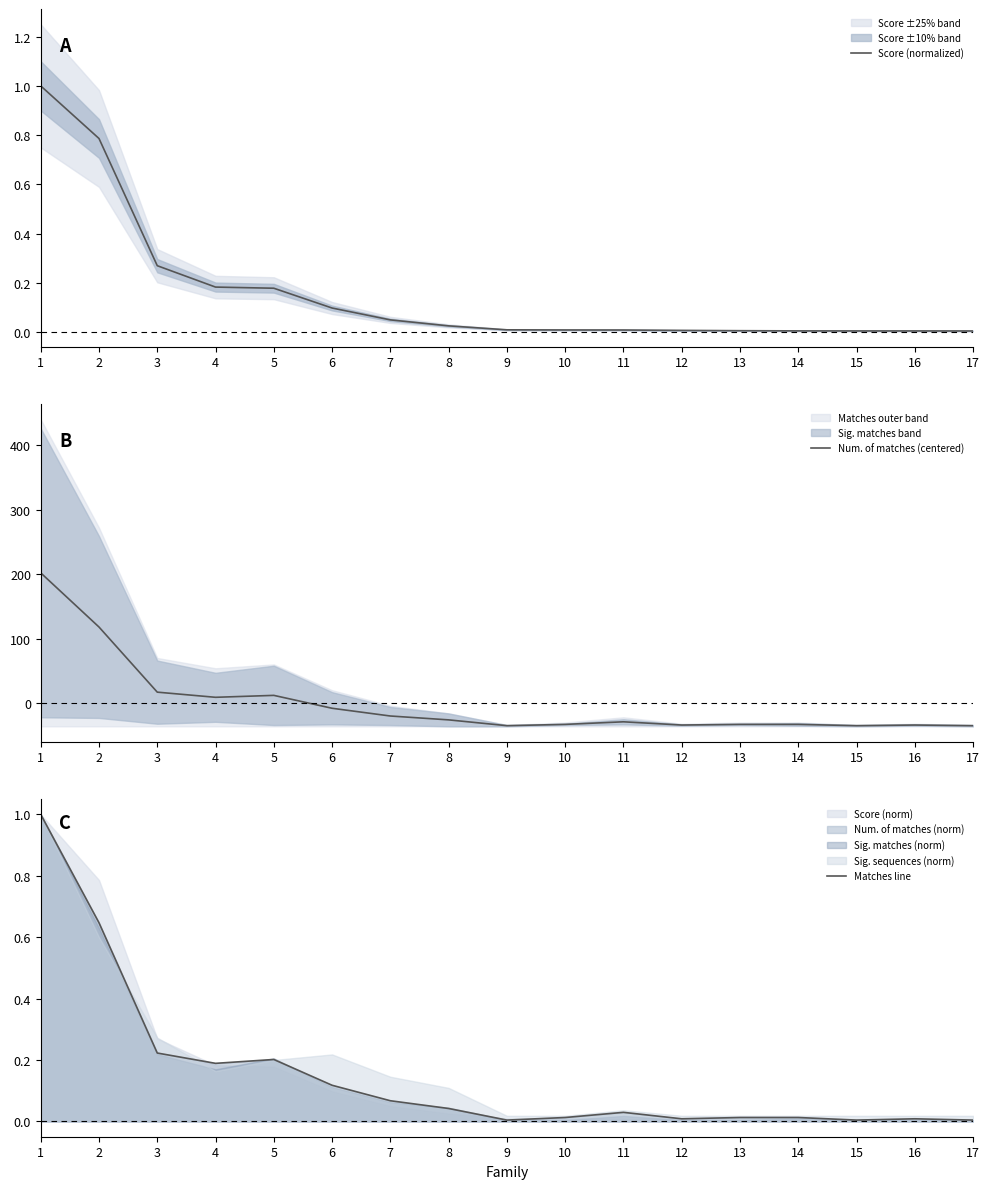

Does the chart display data point markers on the line(s)?

No